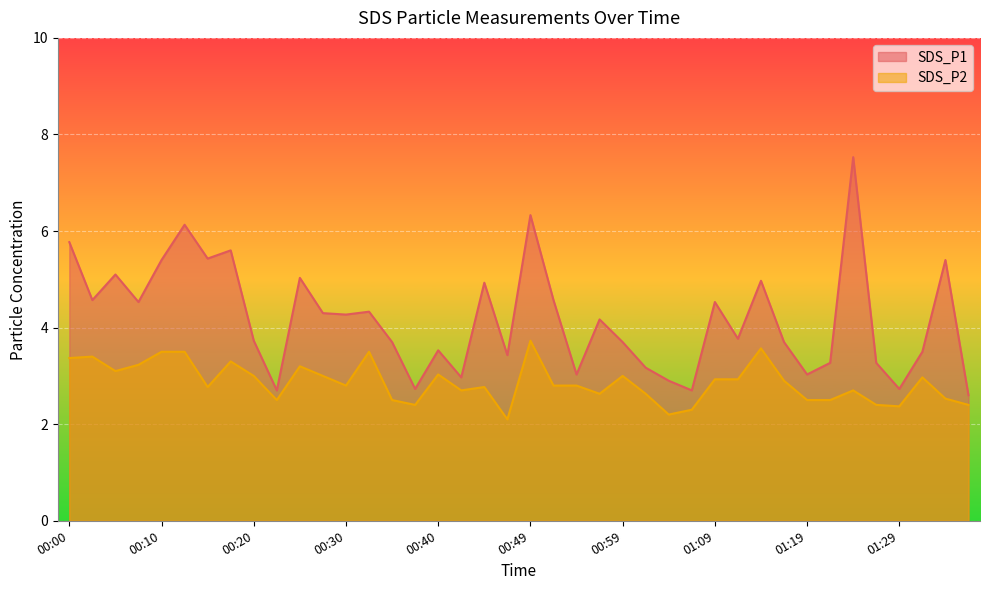

In SDS_P1, how many points are higher than both neighbors (excluding endpoints)?

13